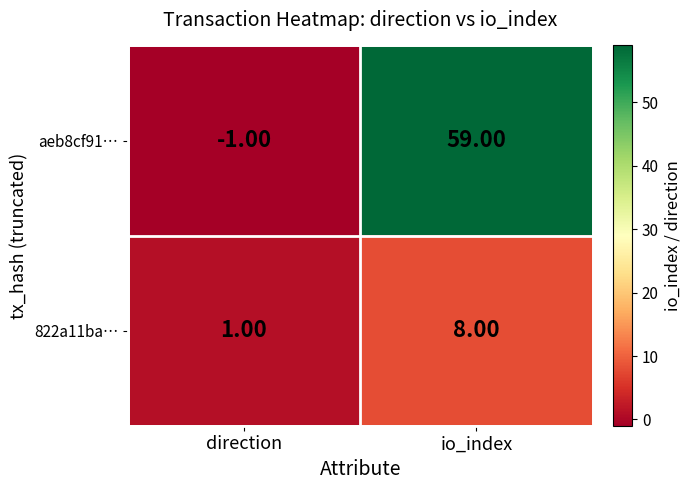

What is the sum of the 822a11ba… values at direction and io_index?

9